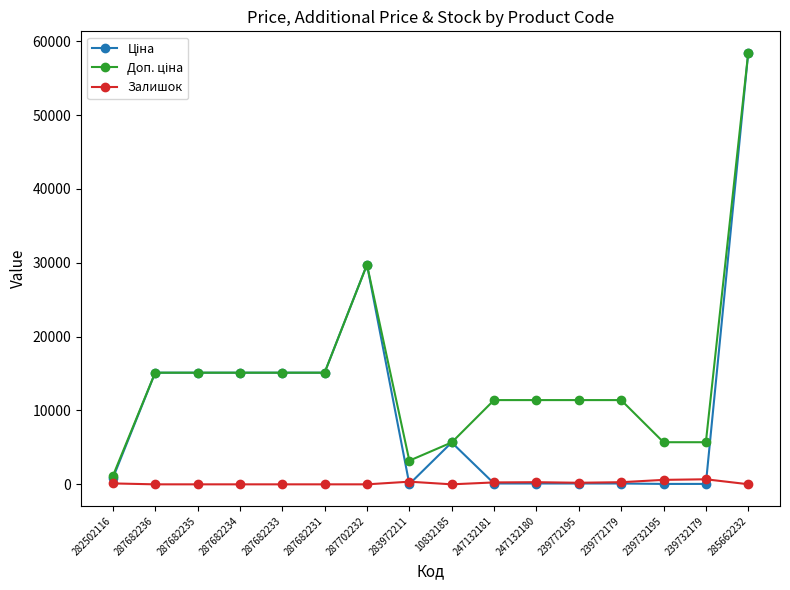

Is this an area chart (filled region under the line)?

No